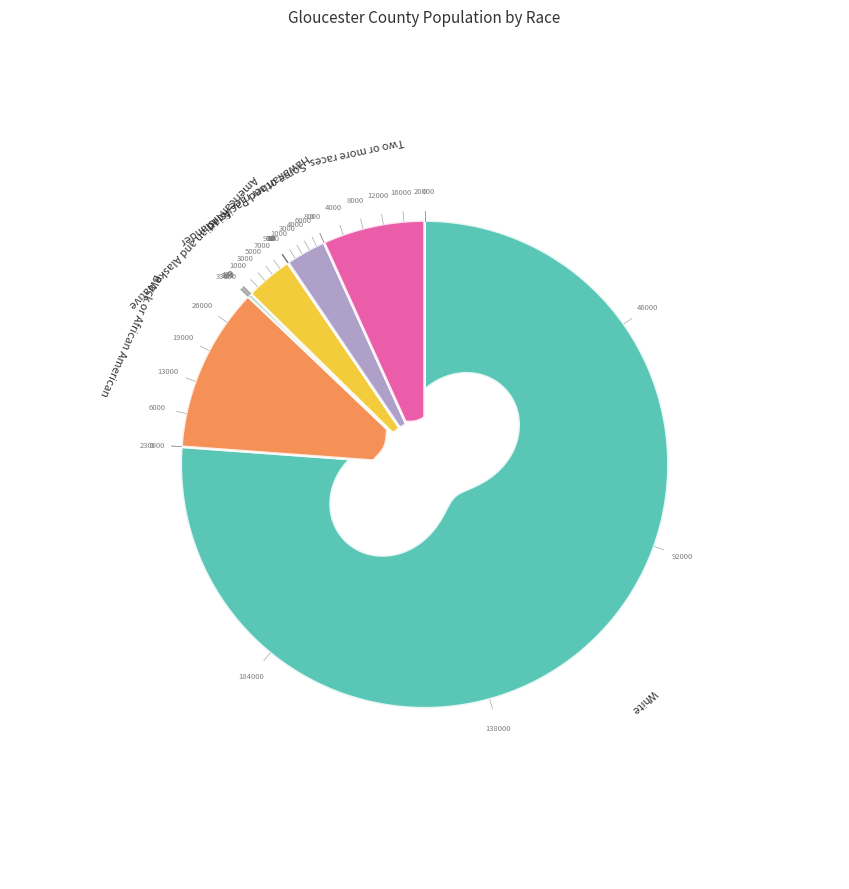

Rank the categories by value from lowest to highest.

Hawaiian and Pacific Islander, American Indian and Alaska Native, Some other race, Asian, Two or more races, Black or African American, White